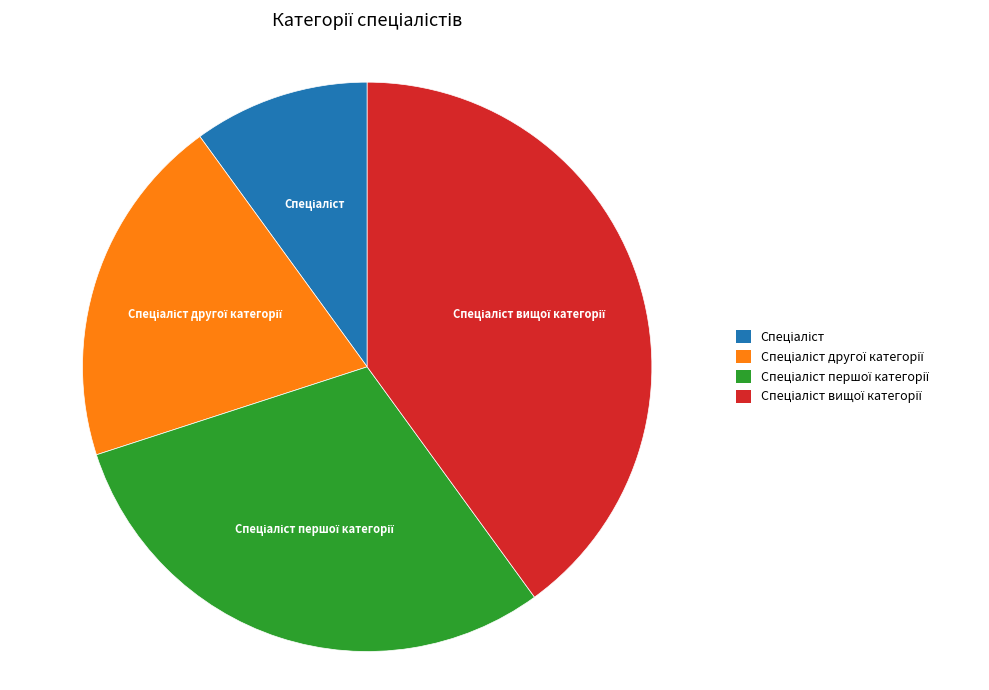

Is there a majority slice in this chart?

No